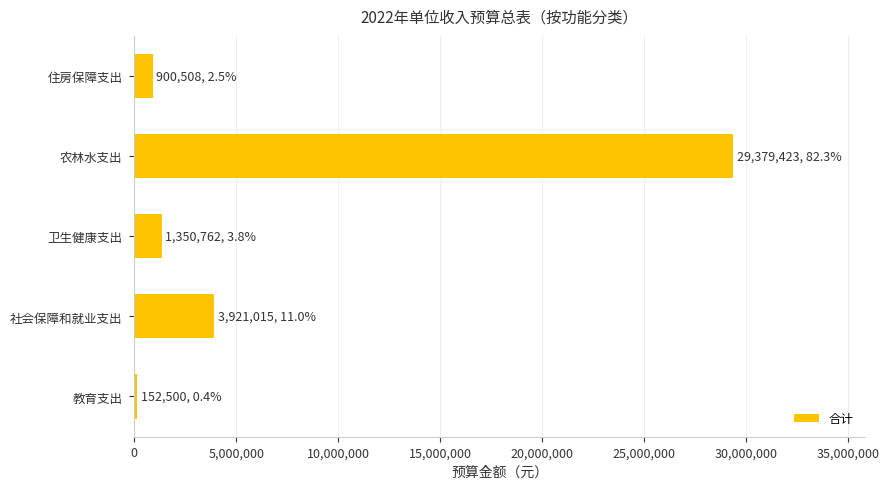

What is the sum of the values at 农林水支出 and 卫生健康支出?

30730184.7